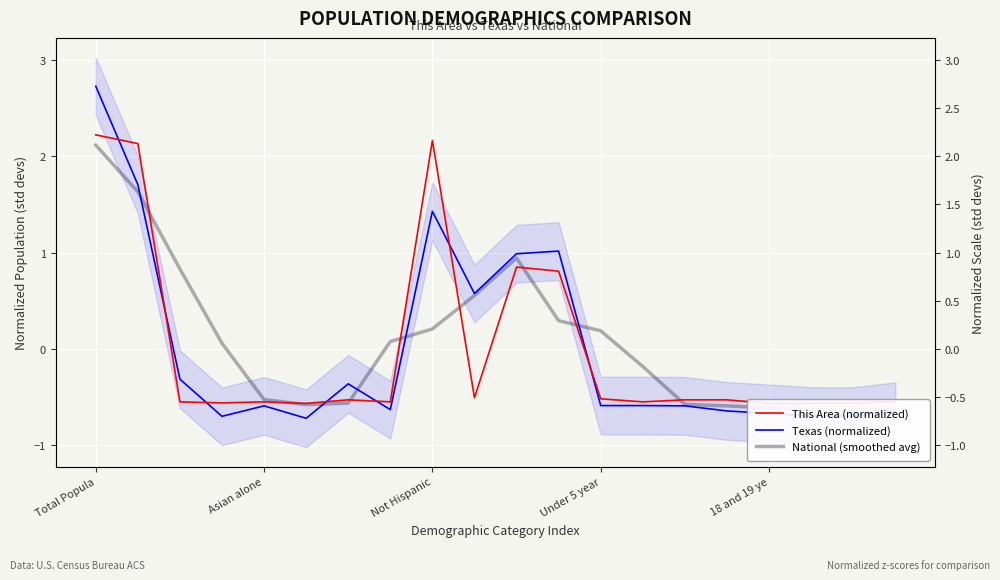

What is the minimum value shown in the chart?

-0.7